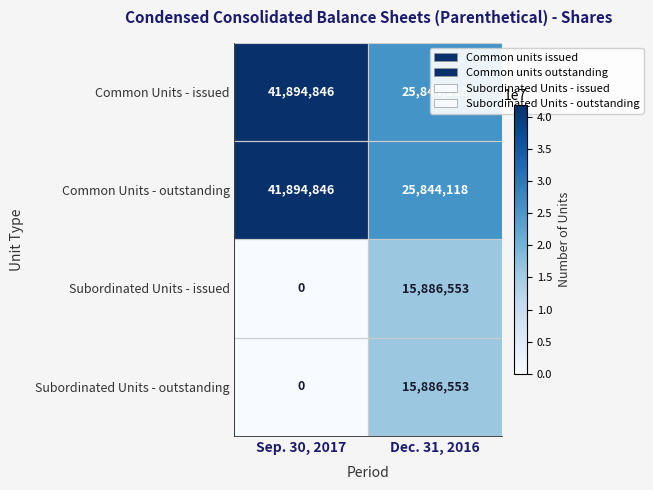

What is the spread (max minus min) of values at Dec. 31, 2016?

9957565